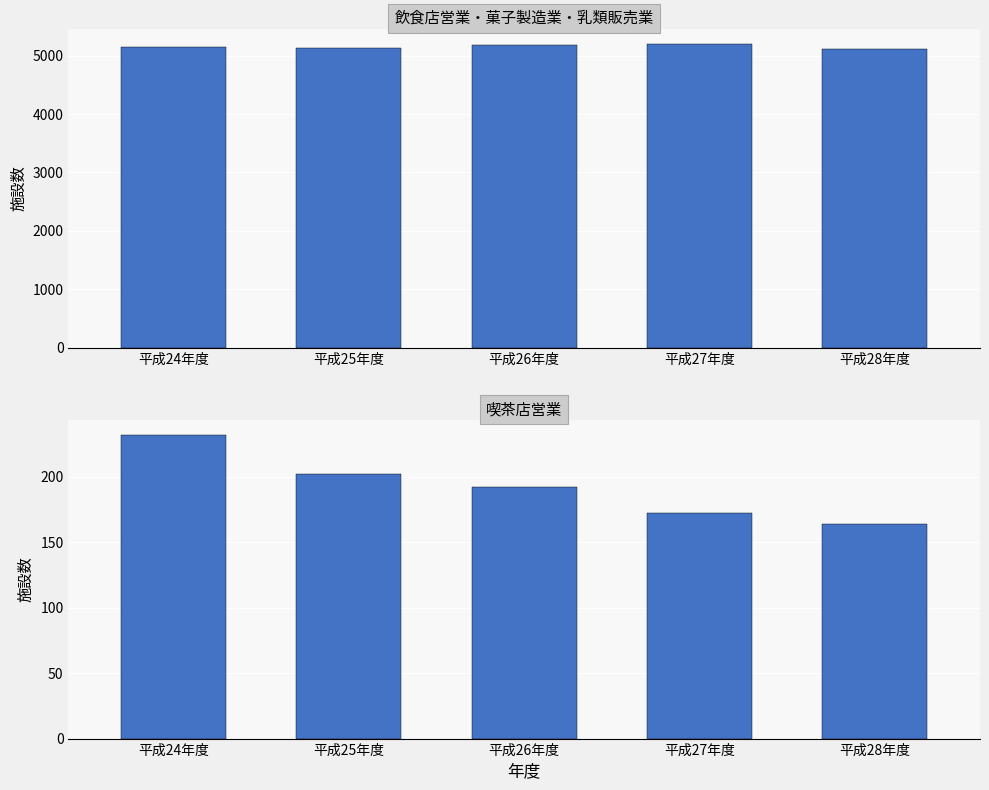

What is the maximum value shown in the chart?

5204